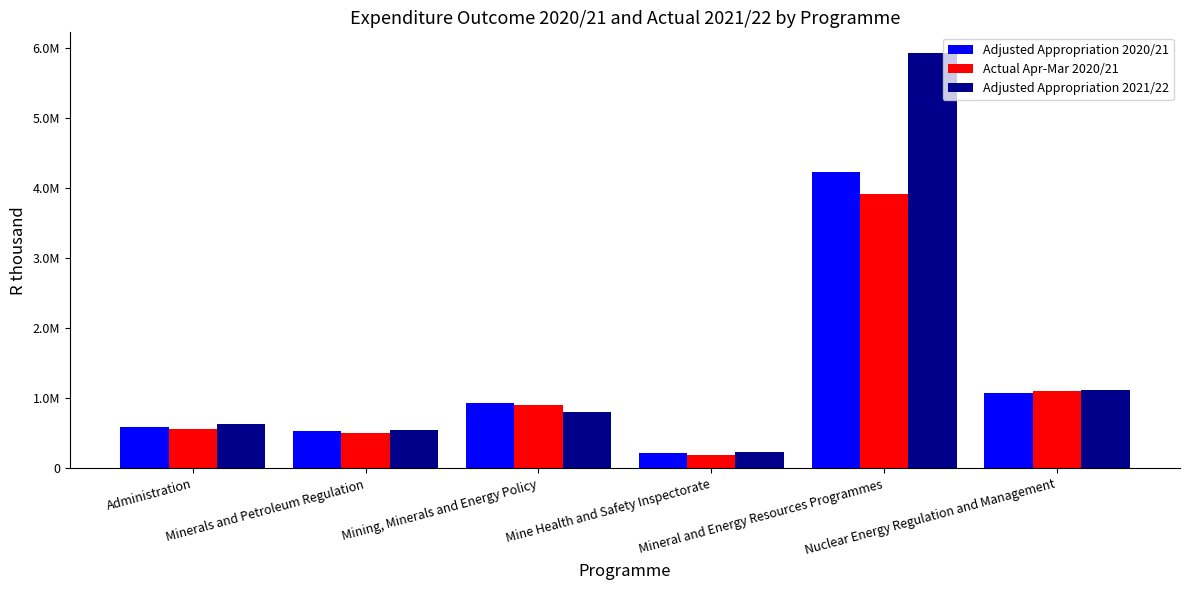

What is the difference between the maximum and minimum values in the Adjusted Appropriation 2021/22 series?

5686623.0